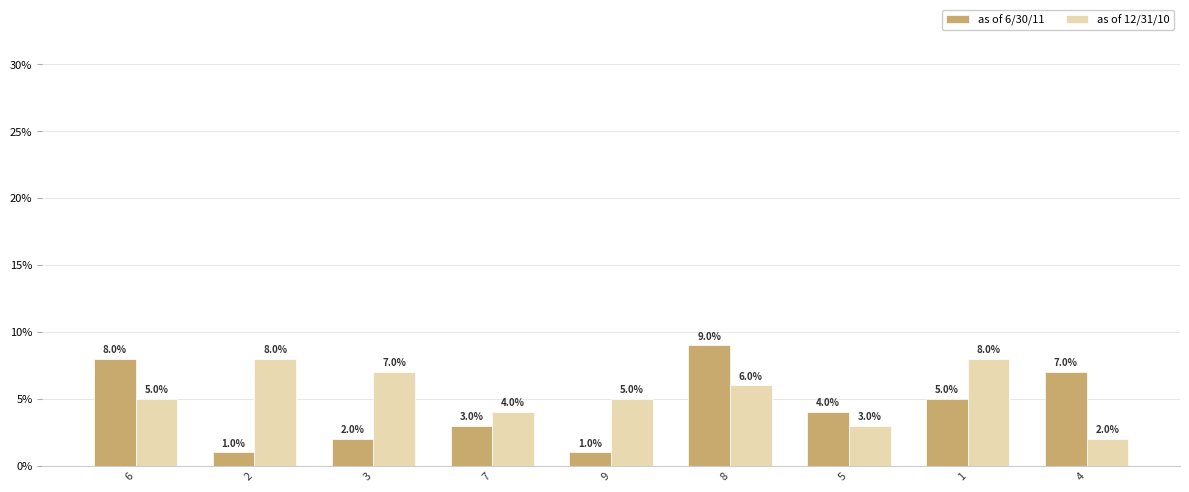

How many categories are shown in the chart?

9